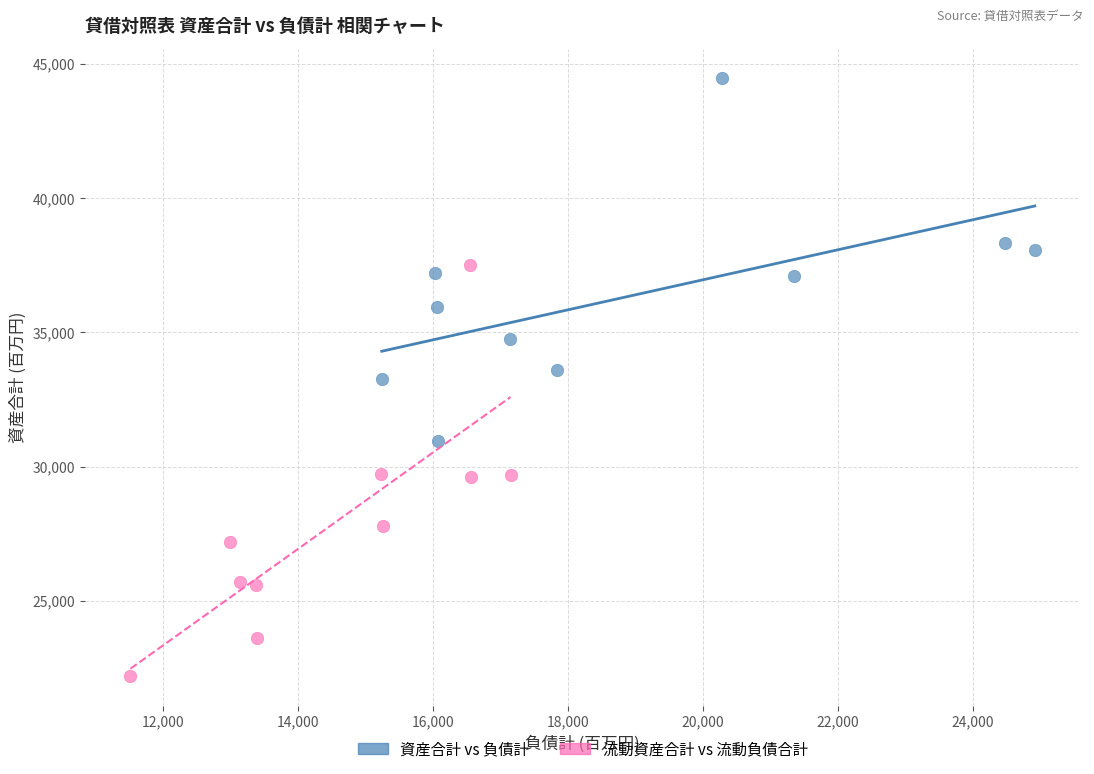

Which series reaches the maximum Y coordinate?

資産合計 vs 負債計